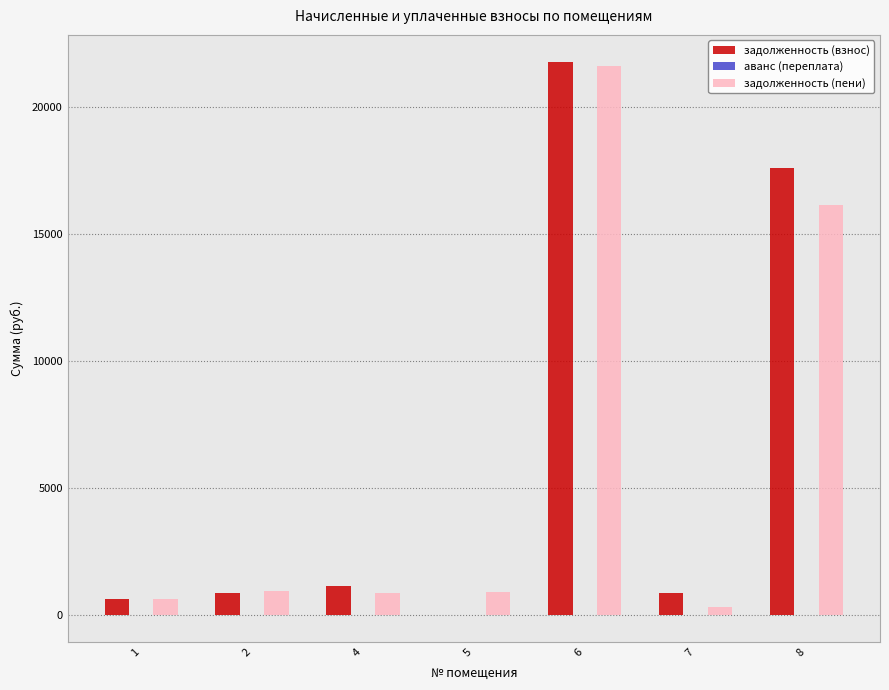

Is the value of задолженность (пени) at 1 greater than the value of задолженность (взнос) at 4?

No